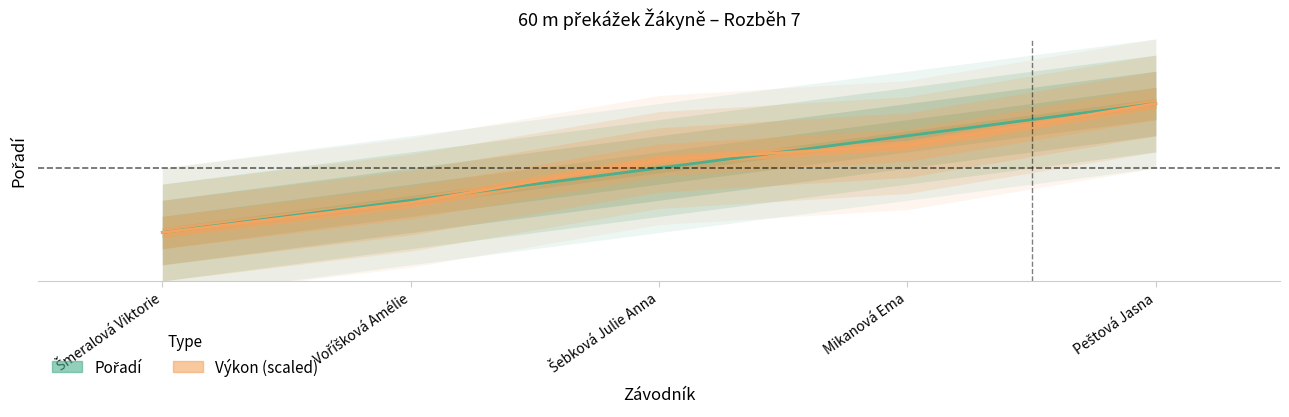

True or false: Výkon has more than 0 points higher than both neighbors.

False